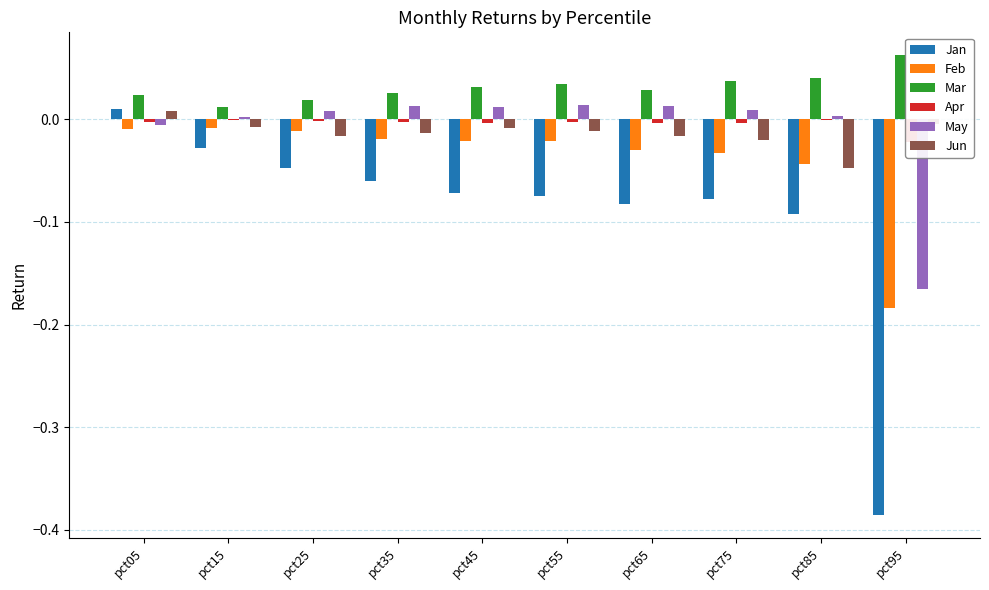

How many values in May are above zero?

8